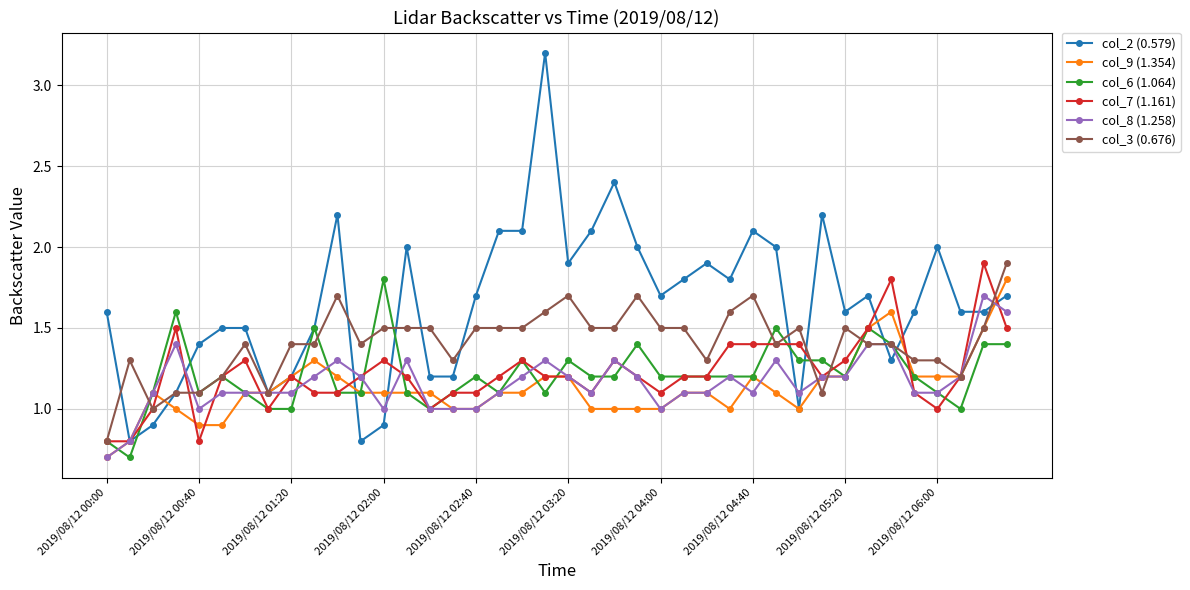

What is the highest value of the col_3 (0.676) series?

1.9